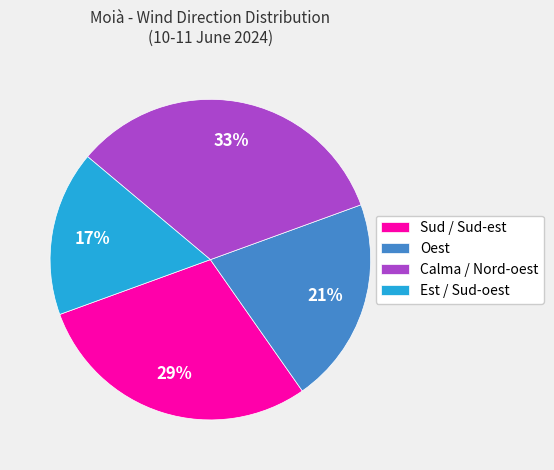

True or false: Est / Sud-oest accounts for 17% of the total.

True